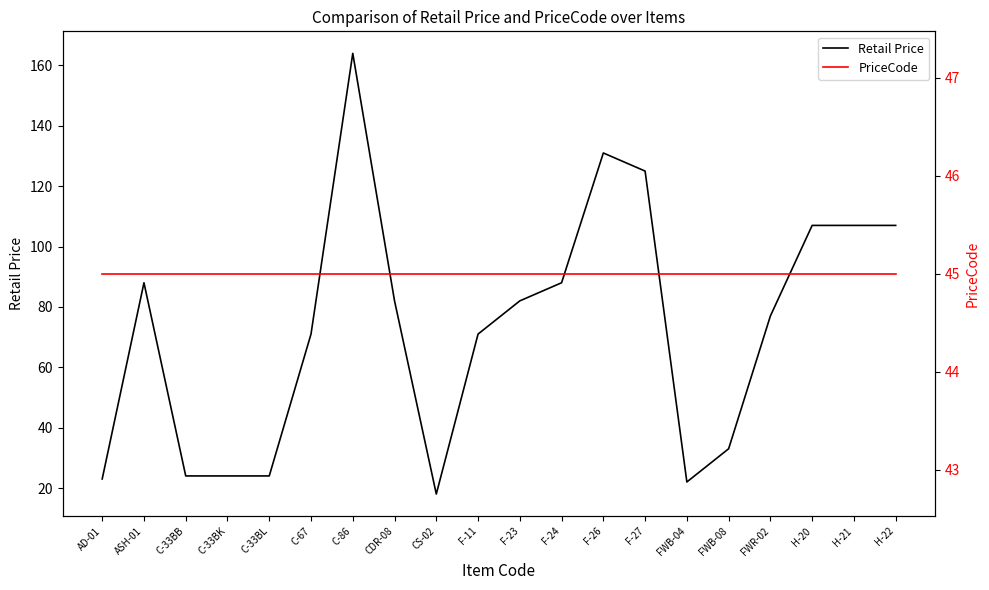

At which label does PriceCode reach its minimum?

AD-01